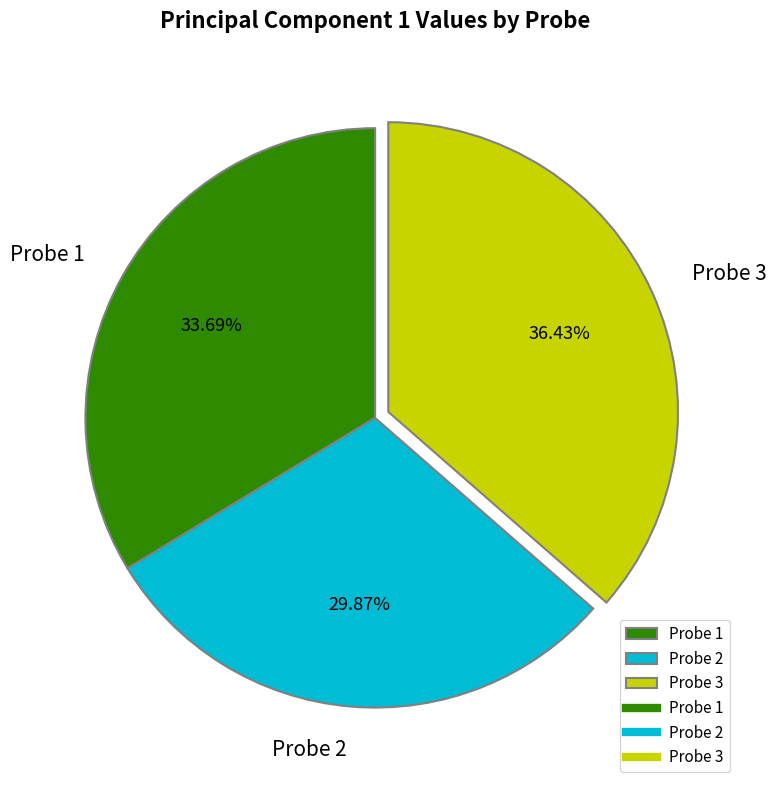

Which has a higher value, Probe 2 or Probe 1?

Probe 1